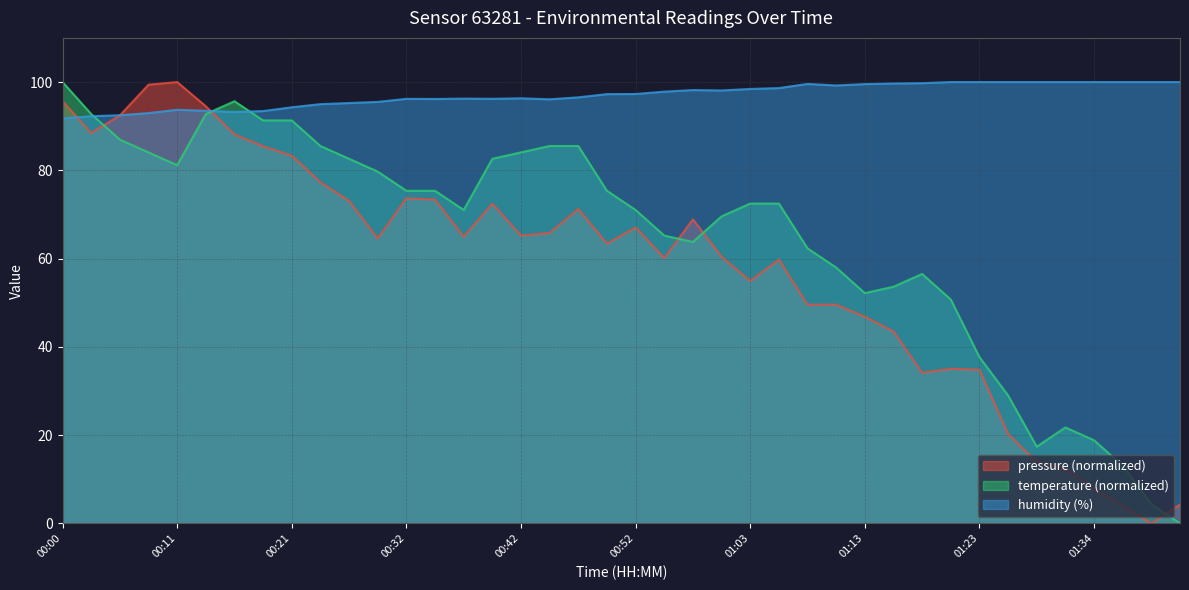

Count the number of data series in this chart.

3